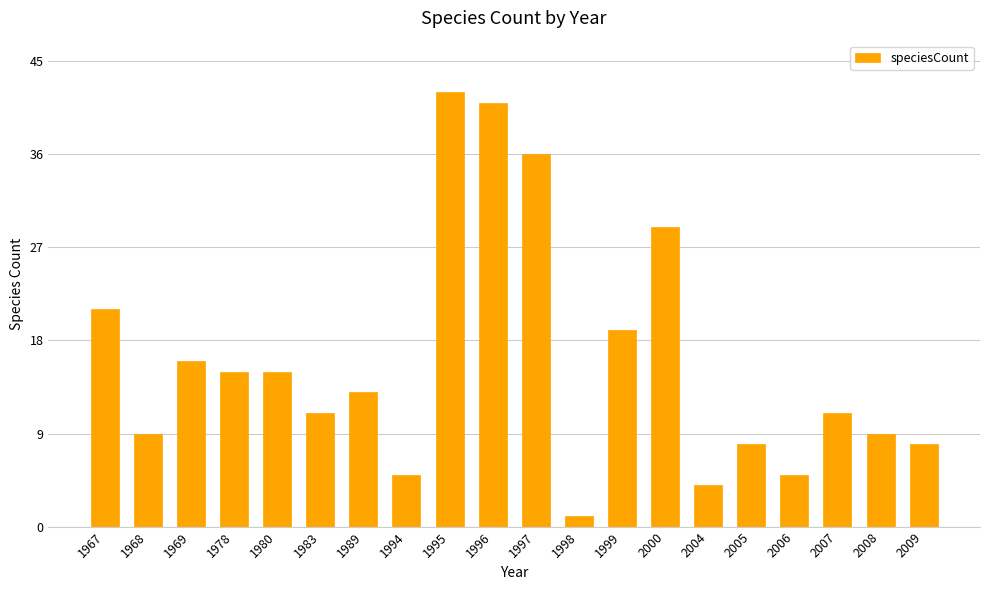

How many bars are there in total?

20